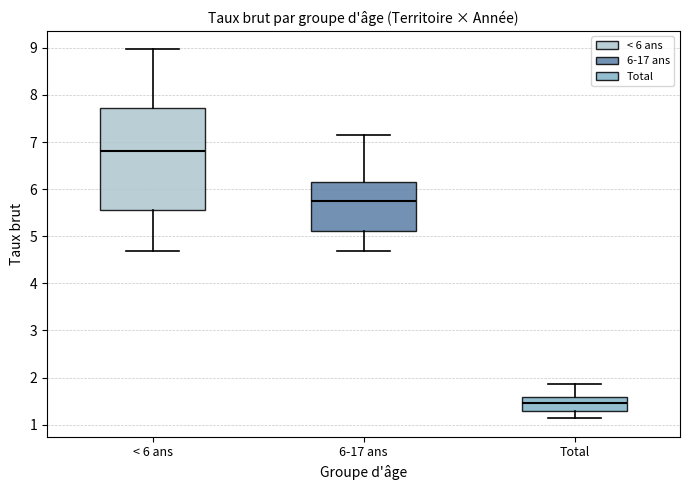

Reading left to right, read every box against the y-axis: the position of its median line, the range the box covers, and the ends of its whiskers. The values are not printed on the chart, so give them approximately, as read against the axis.

< 6 ans: median 6.8, box 5.5 to 7.7, whiskers 4.7 to 9.0
6-17 ans: median 5.8, box 5.1 to 6.2, whiskers 4.7 to 7.1
Total: median 1.4, box 1.3 to 1.6, whiskers 1.1 to 1.9